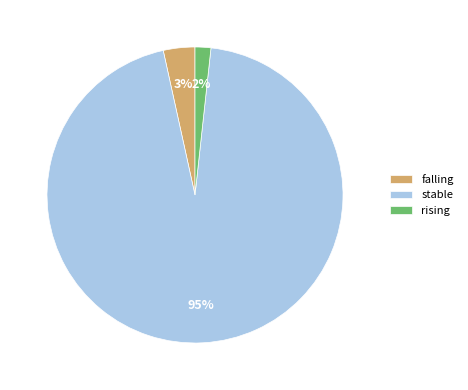

Between stable and falling, which is larger?

stable